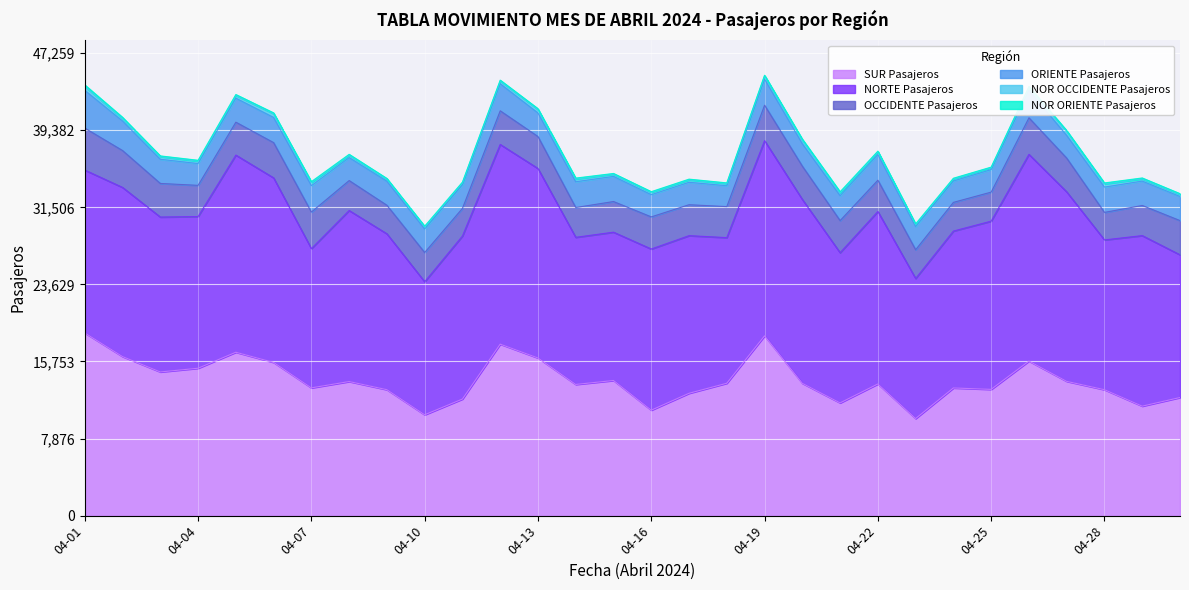

True or false: OCCIDENTE Pasajeros and NORTE Pasajeros intersect in this chart.

False